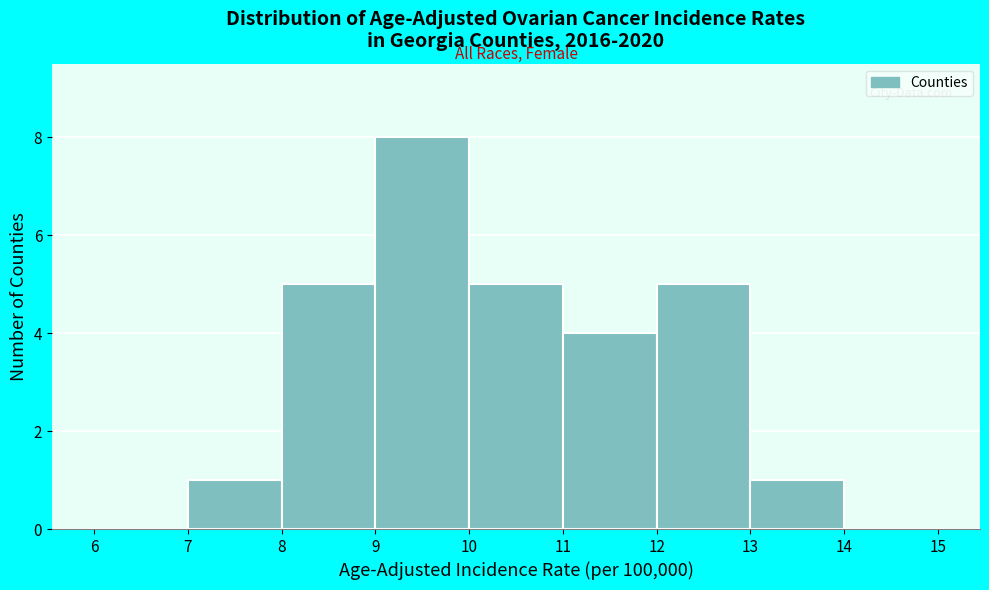

What is the height of the bar covering 13 to 14 on the x-axis? The values are not printed on the chart, so give them approximately, as read against the axis.

1